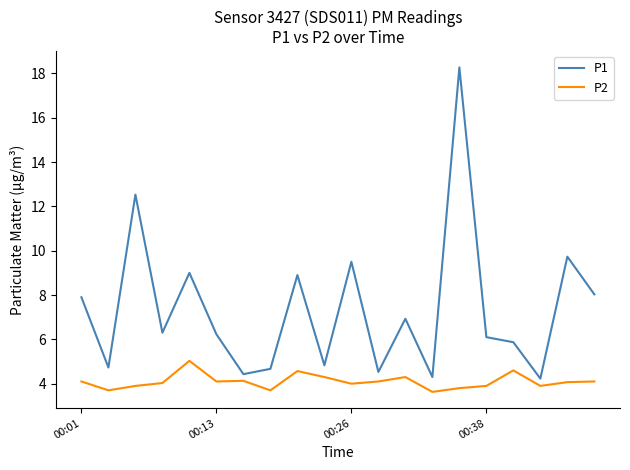

At how many categories does at least one series exceed 17?

1